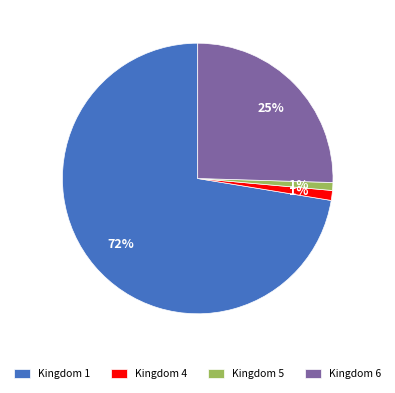

How many slices are in this pie chart?

4